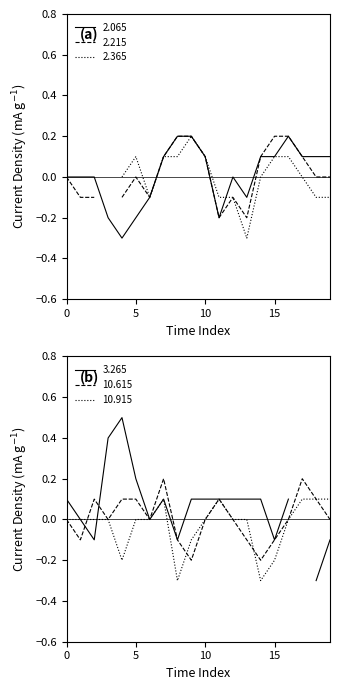

True or false: 2.065 has more than 2 interior local peaks.

False